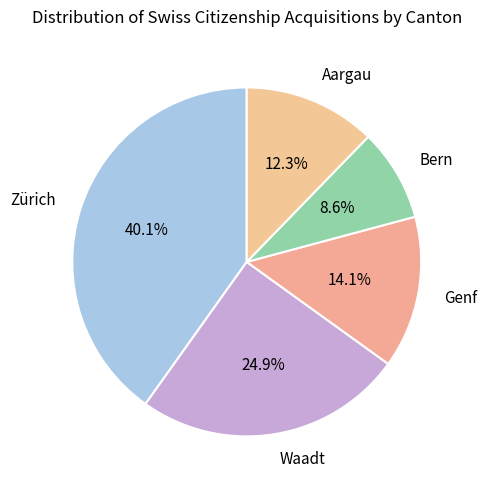

To the nearest percent, what is the average slice percentage?

20%